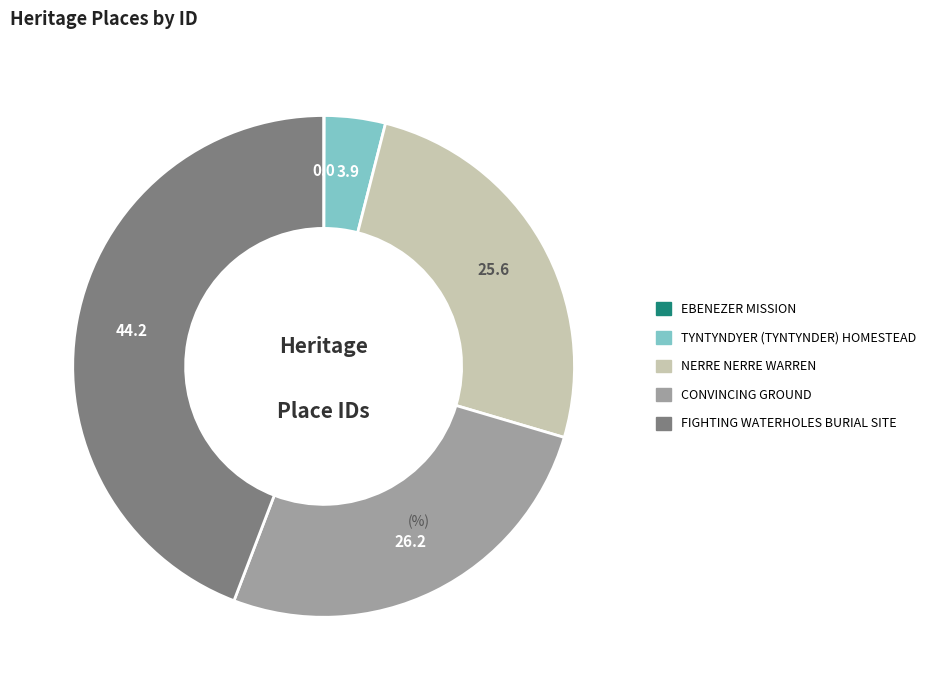

Does any single category account for the majority?

No